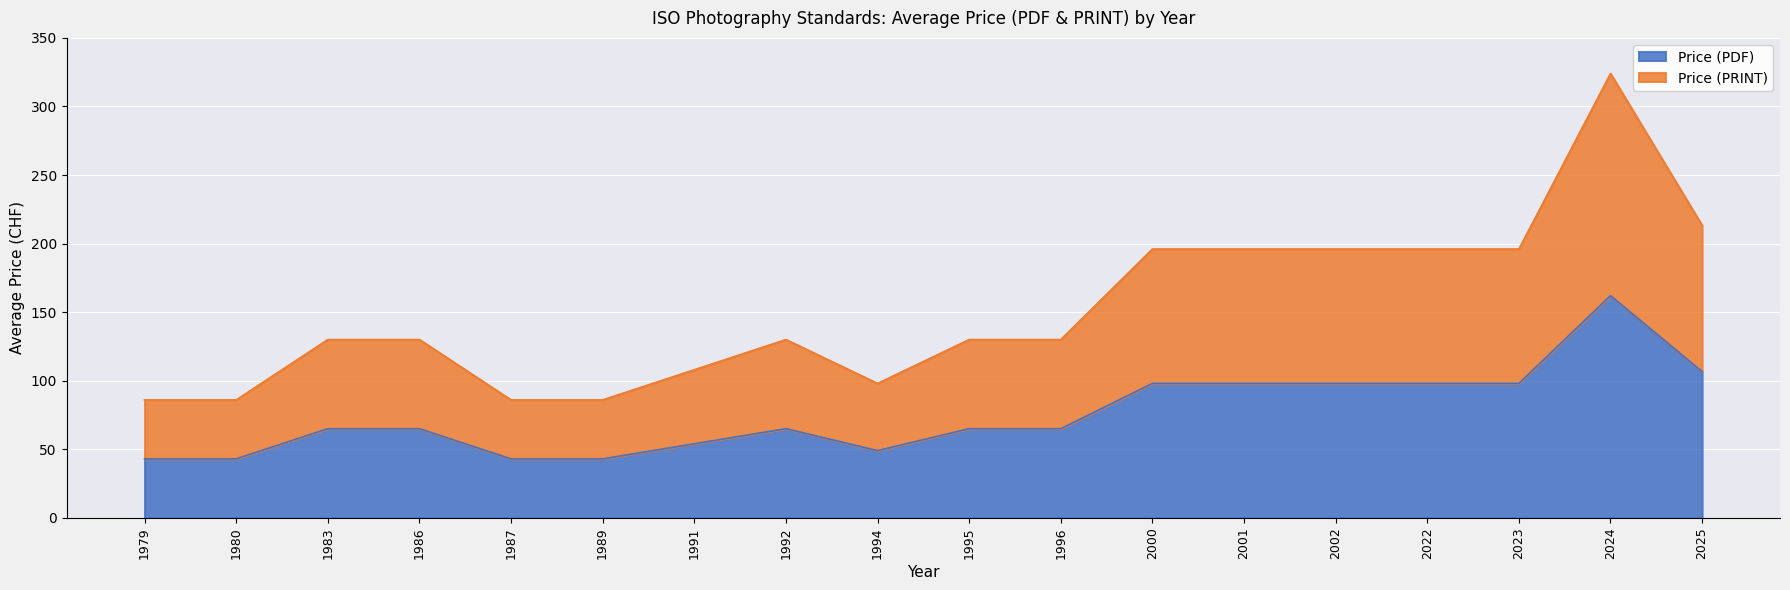

True or false: Price (PRINT) and Price (PDF) cross at least once.

False